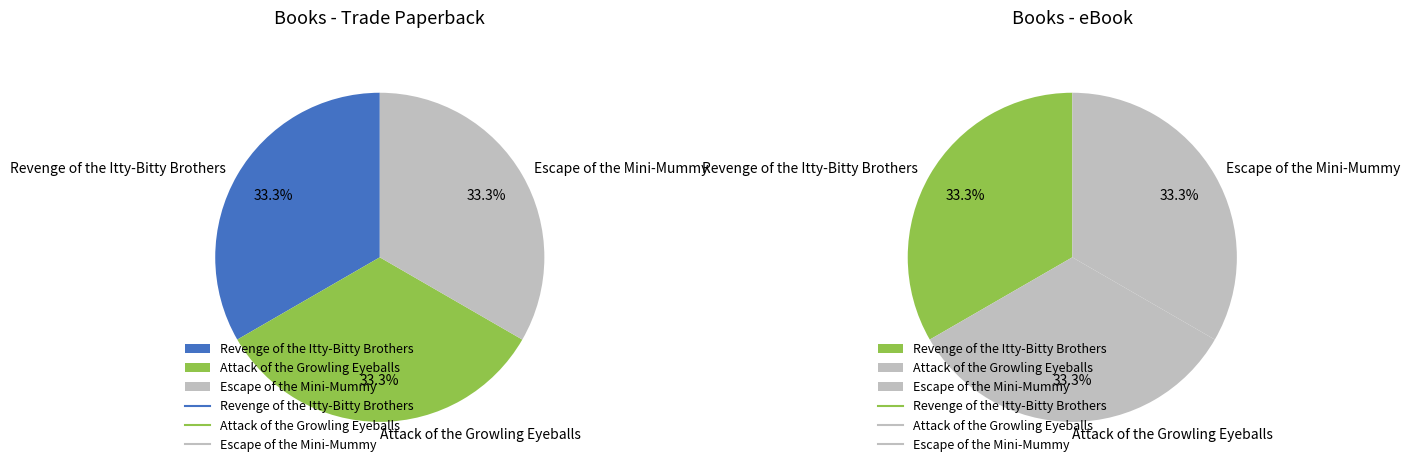

Is it true that Escape of the Mini-Mummy is 33% of the pie?

True